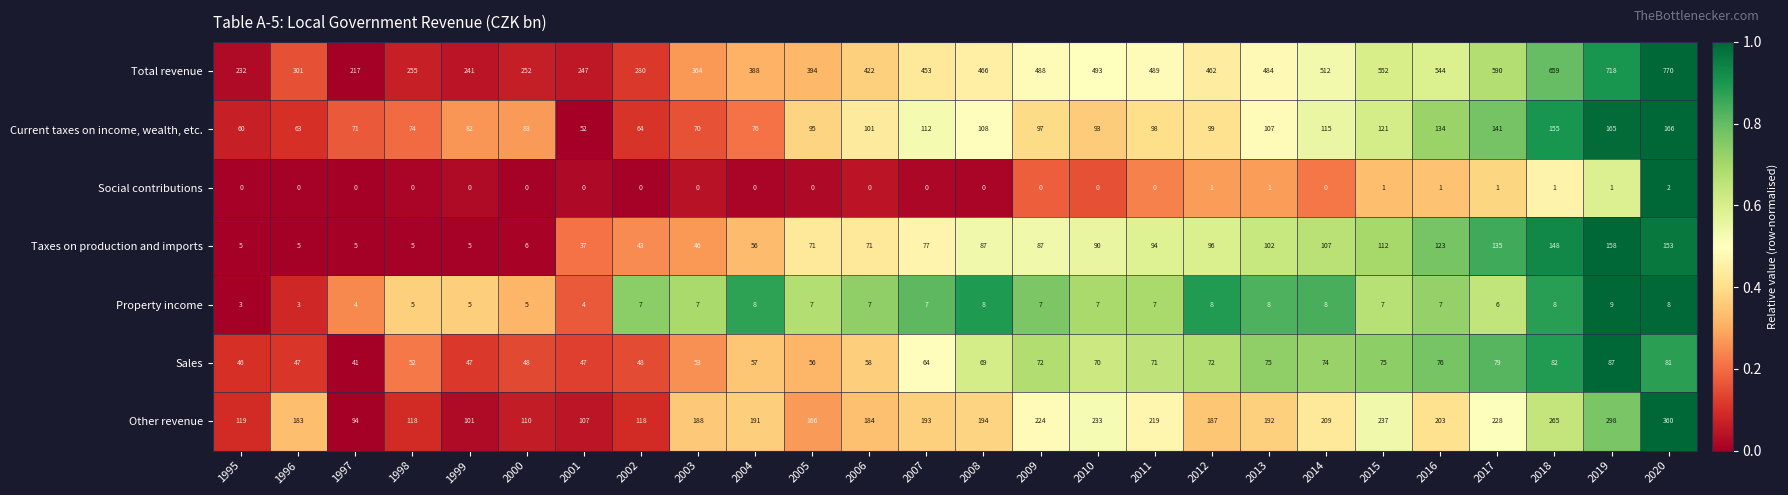

What is the spread (max minus min) of values at 2016?

543